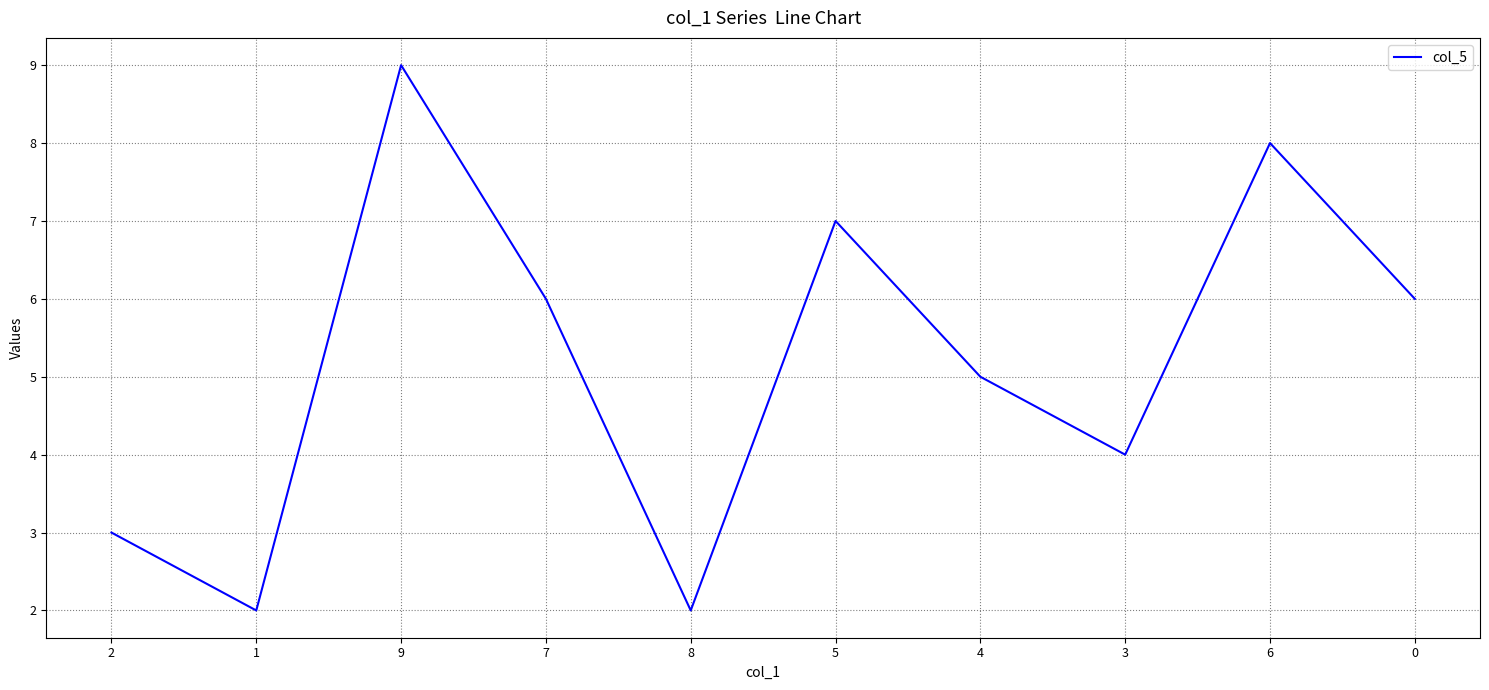

How many values are below 6?

5